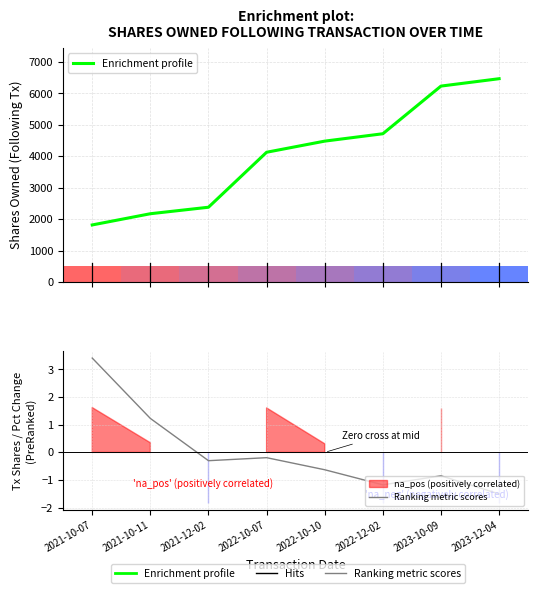

Is the value of Ranking metric scores at 2023-10-09 greater than the value of Enrichment profile at 2021-10-11?

No